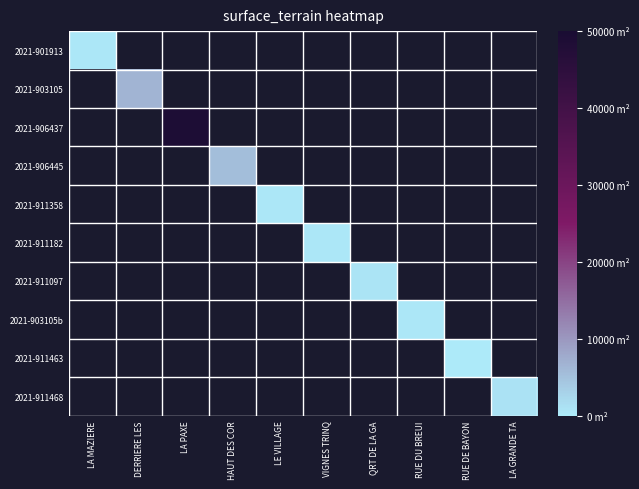

The 2021-911468 series shows 1930.0 at LA GRANDE TA. True or false?

False